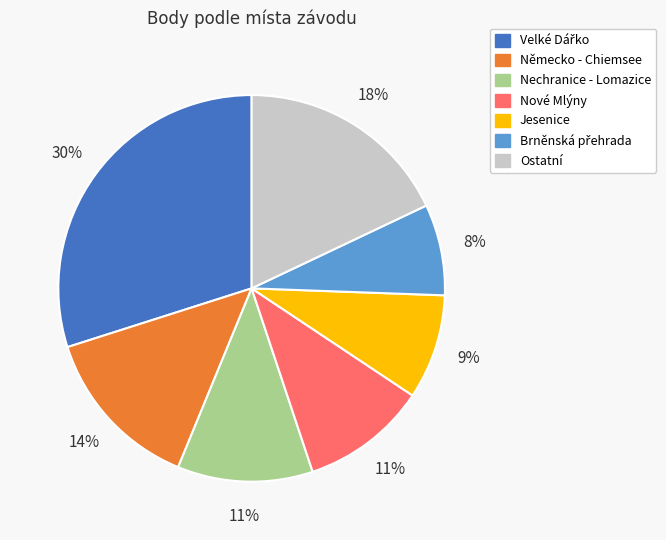

To the nearest percent, what is the difference between the largest and smallest slice percentages?

22%